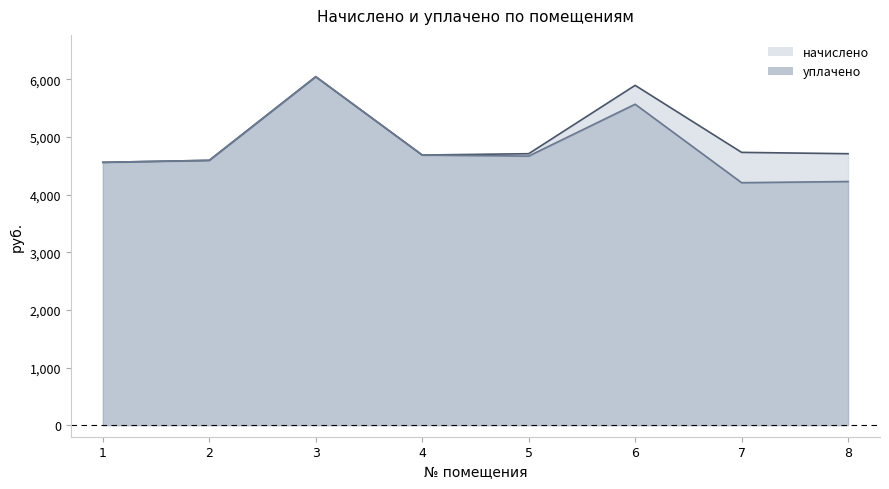

What is the average value of the уплачено series?

4821.8